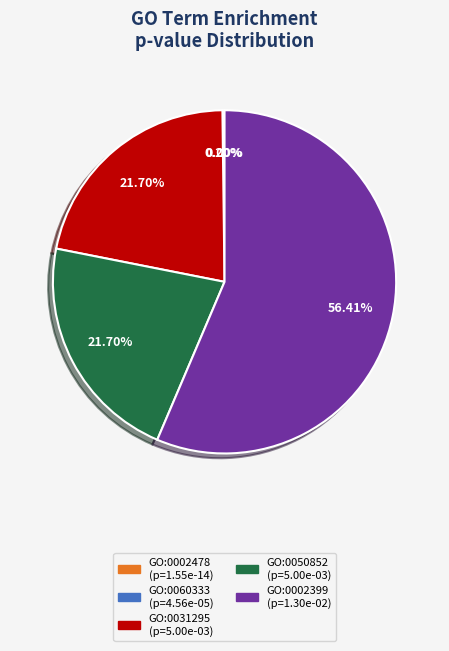

What is the smallest slice in the pie chart?

GO:0002478